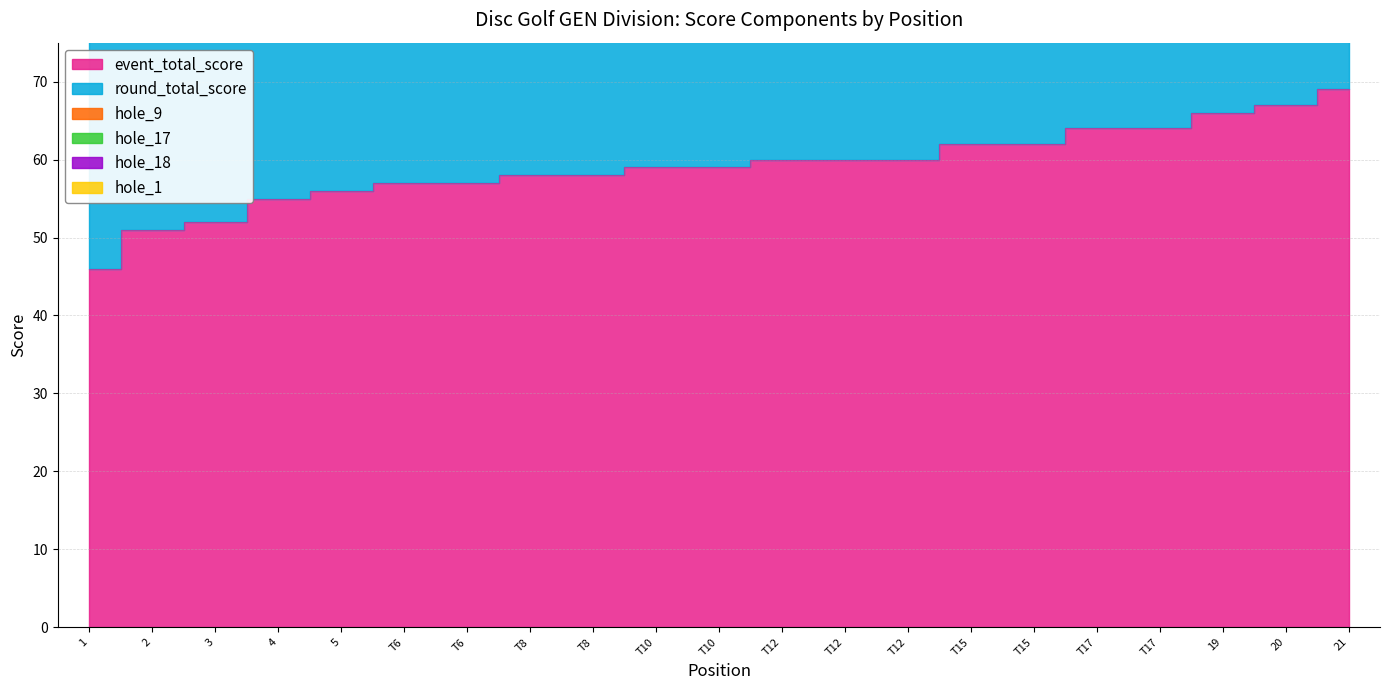

Which has a higher value, 19 or T17?

19